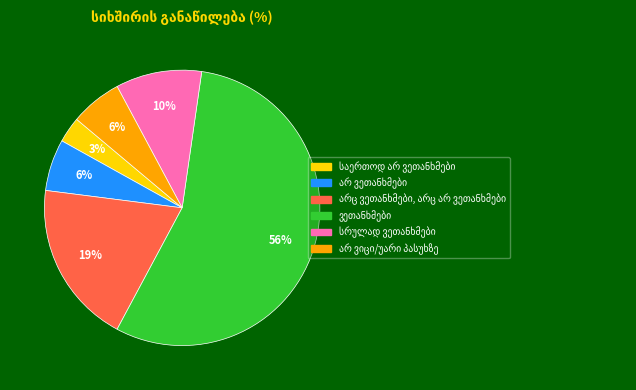

Is there any slice that represents more than half of the pie?

Yes